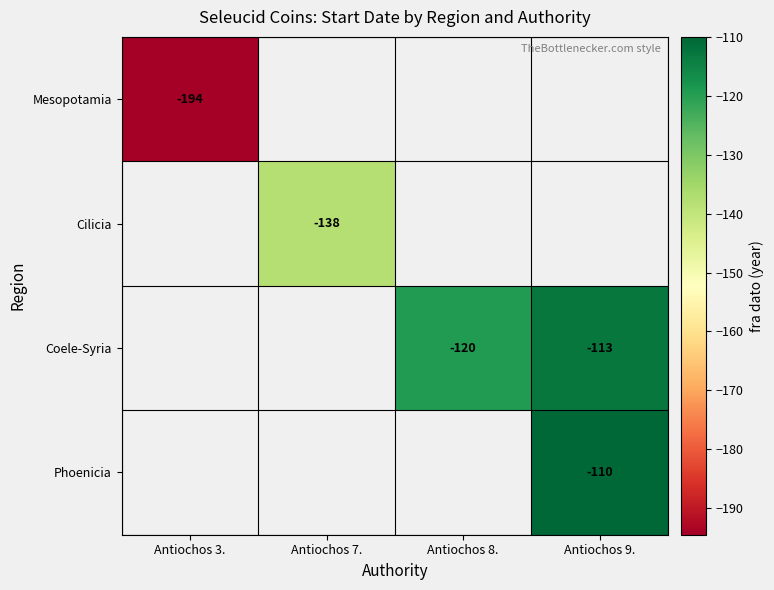

Is it true that Coele-Syria equals -184.0 at Antiochos 8.?

False